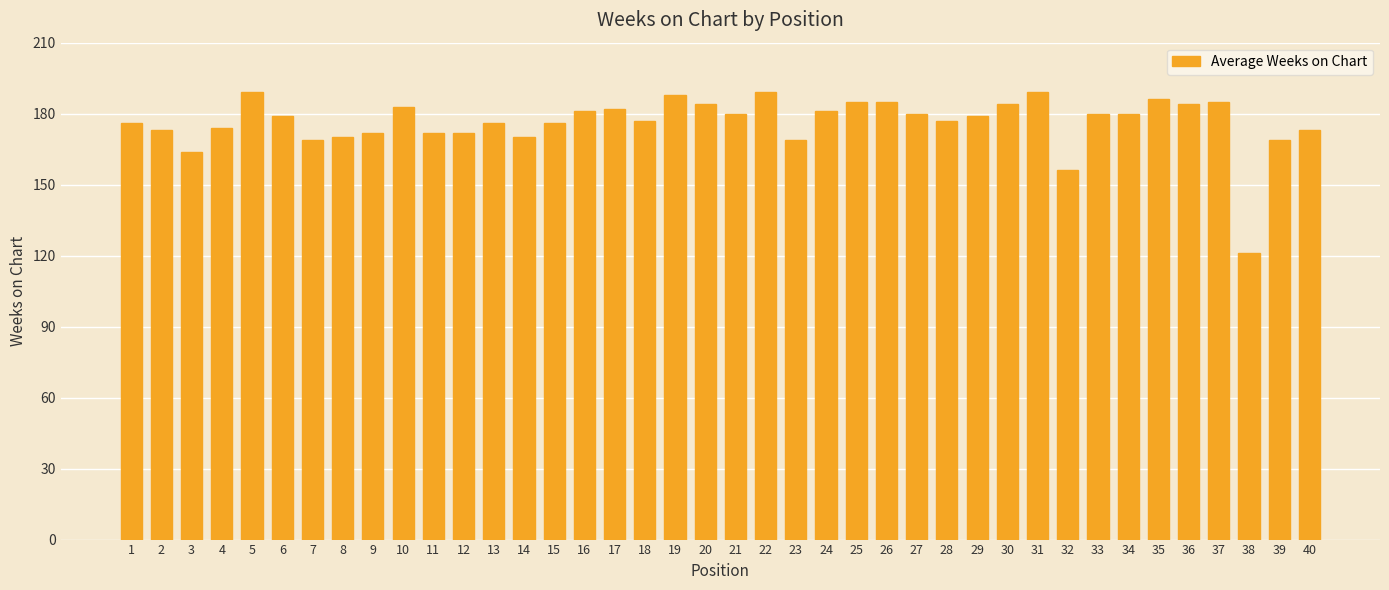

Reading left to right, what are all the values shown in this chart?

1=176	2=173	3=164	4=174	5=189	6=179	7=169	8=170	9=172	10=183	11=172	12=172	13=176	14=170	15=176	16=181	17=182	18=177	19=188	20=184	21=180	22=189	23=169	24=181	25=185	26=185	27=180	28=177	29=179	30=184	31=189	32=156	33=180	34=180	35=186	36=184	37=185	38=121	39=169	40=173